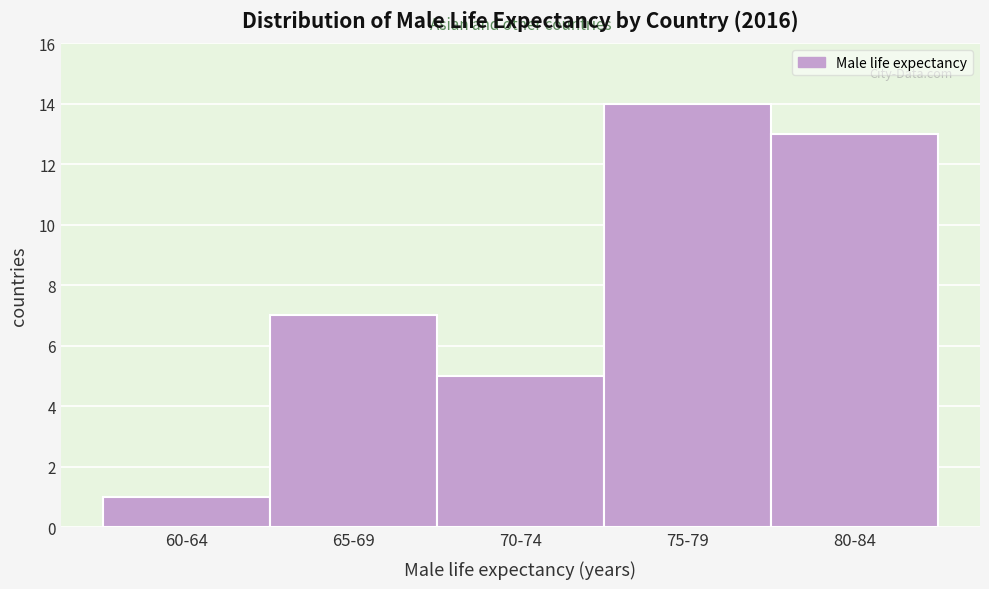

Reading left to right, what are all the values shown in this chart?

1	7	5	14	13